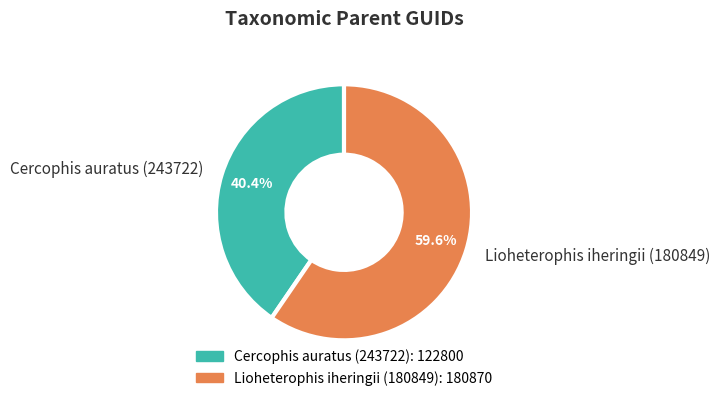

Which slice is the largest?

Lioheterophis iheringii (180849)